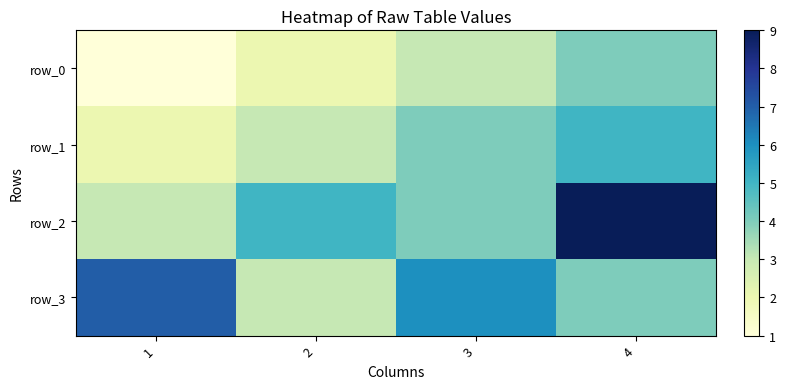

How many row_1 values are between 3 and 5?

3